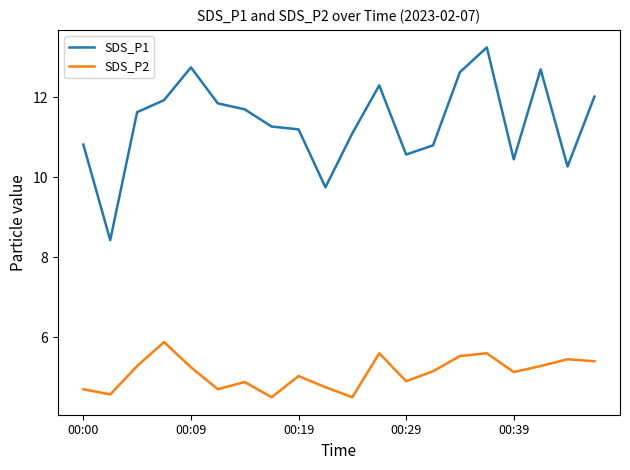

Rank the series by their maximum value, from lowest to highest.

SDS_P2, SDS_P1